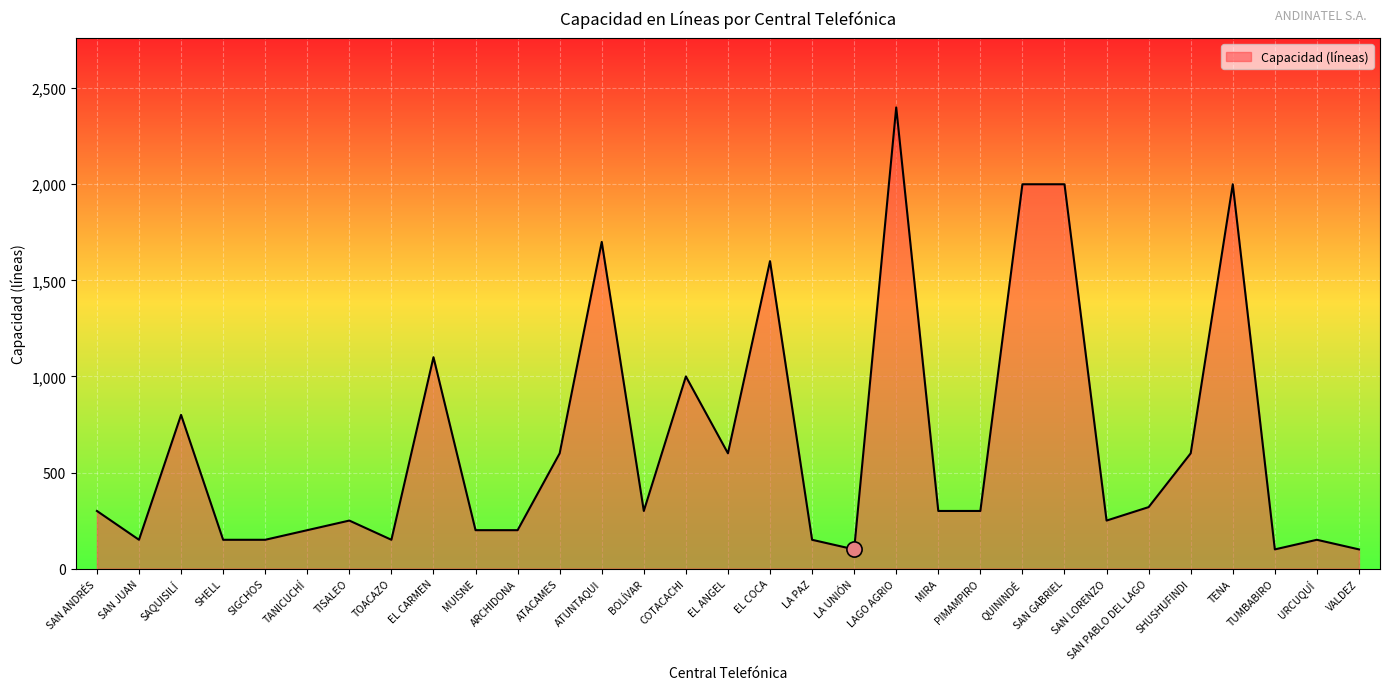

What is the change in value from ATUNTAQUI to URCUQUÍ?

-1550